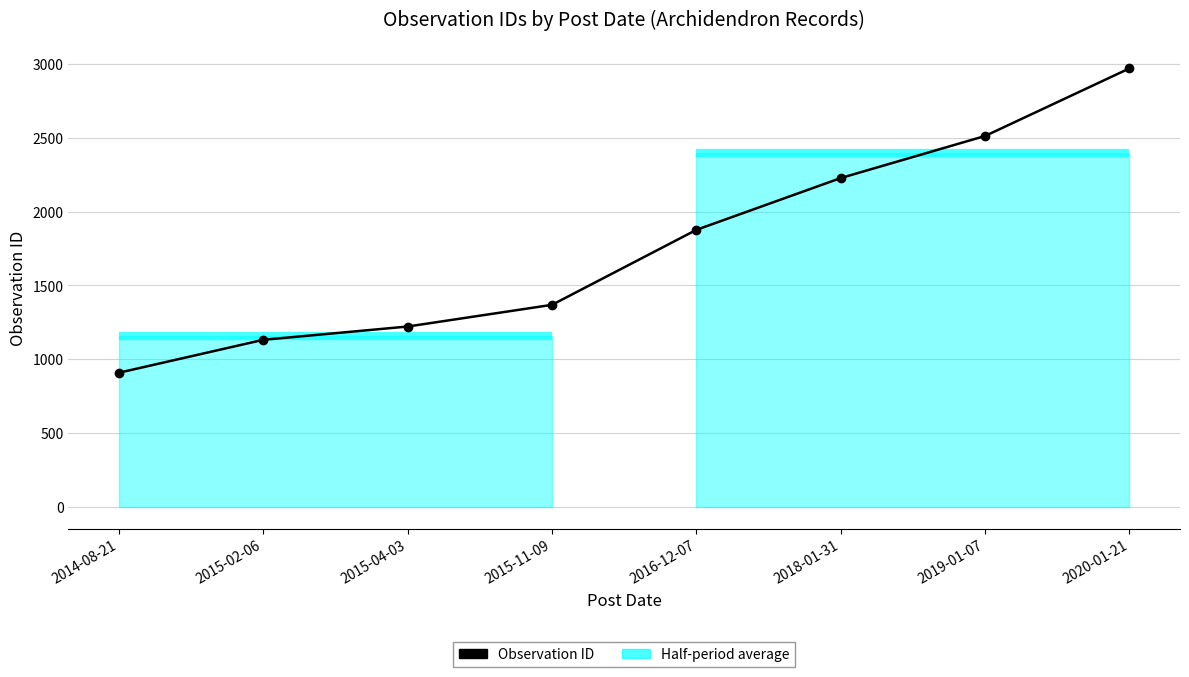

List the labels in order of value, largest first.

2020-01-21, 2019-01-07, 2018-01-31, 2016-12-07, 2015-11-09, 2015-04-03, 2015-02-06, 2014-08-21